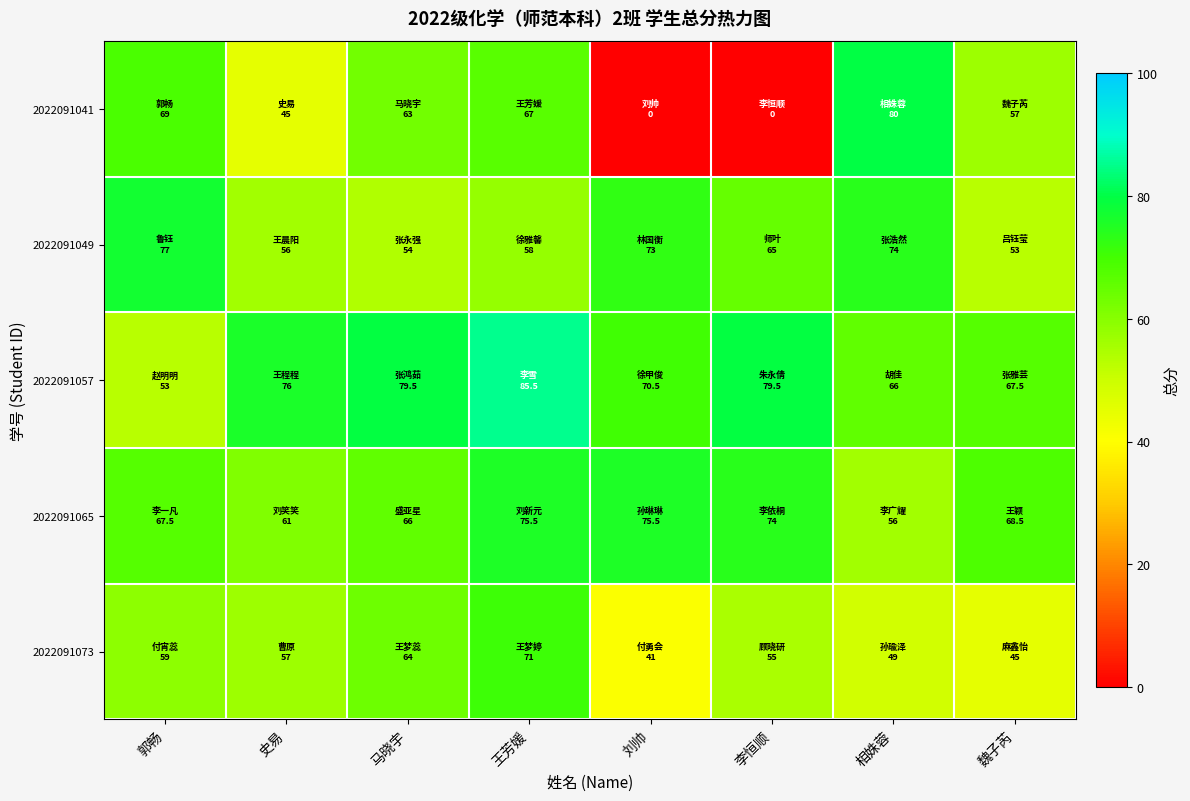

At 马晓宇, list the series in order from largest to smallest.

2022091057, 2022091065, 2022091073, 2022091041, 2022091049